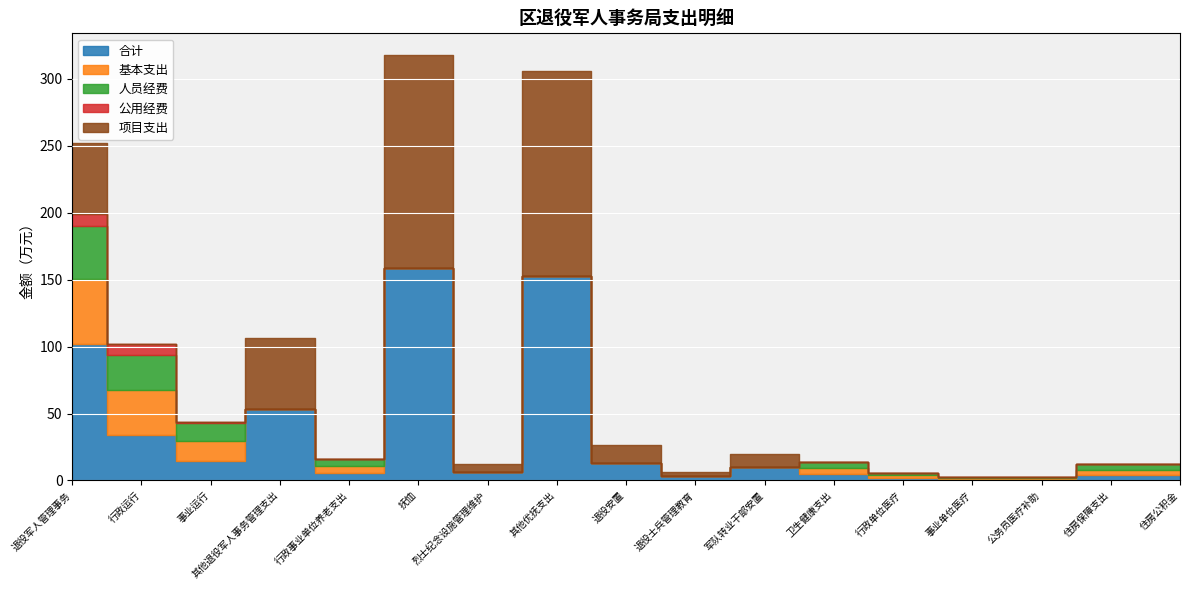

What is the label of the 14th point from the left?

事业单位医疗